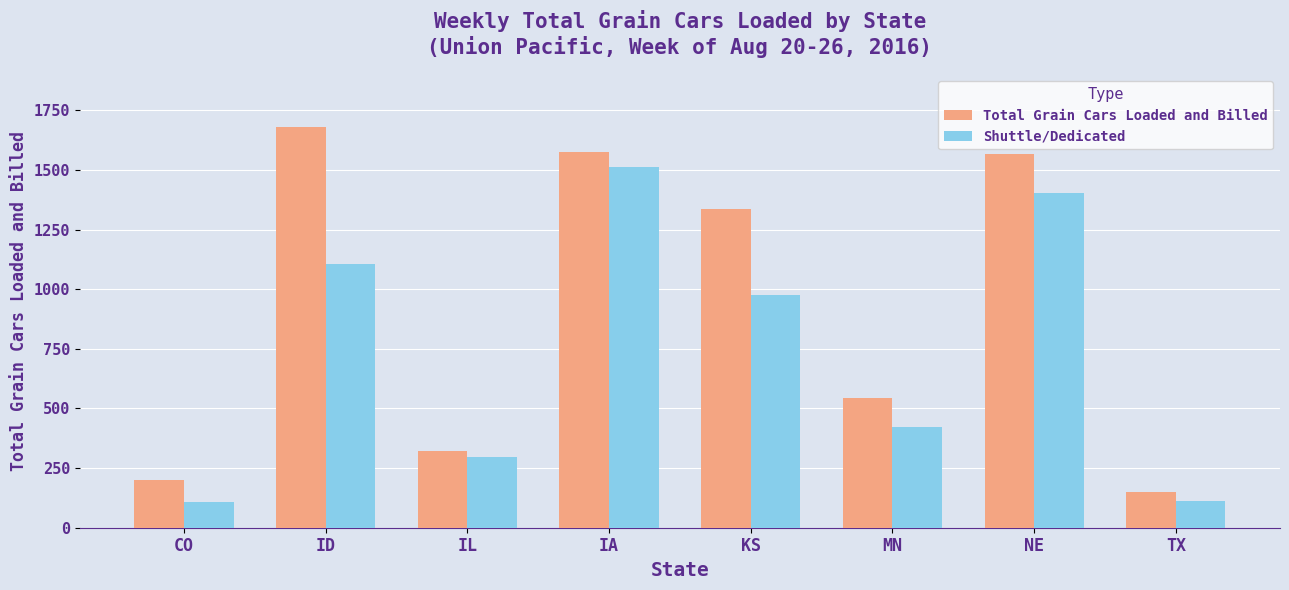

Which label corresponds to the largest value in the chart?

ID